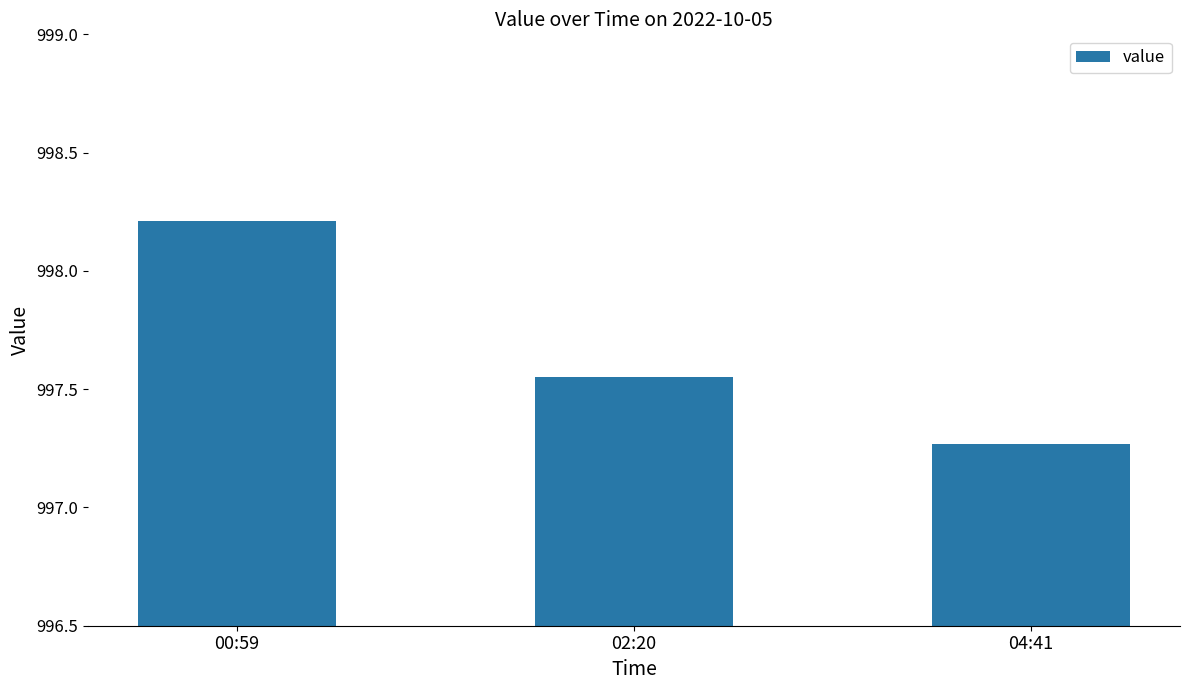

Is it true that the value at 04:41 is 1574.5?

False